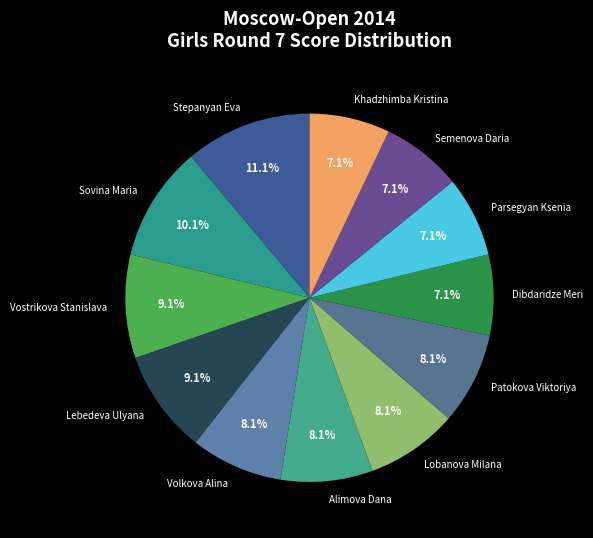

To the nearest percent, what percentage of the pie is Khadzhimba Kristina?

7%